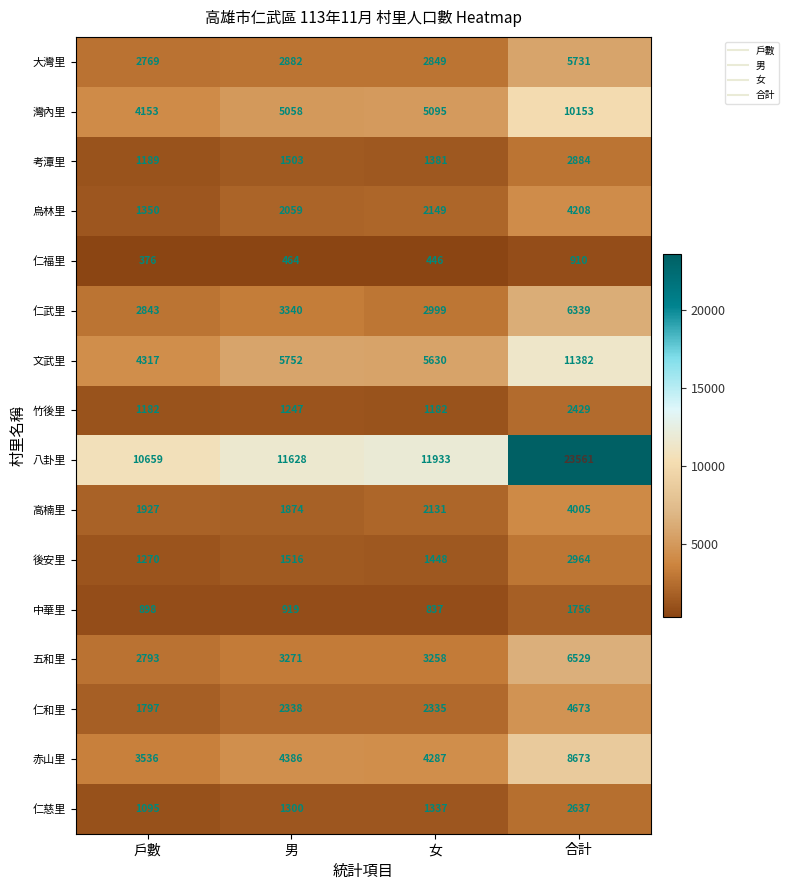

Rank the series at 女 from highest to lowest value.

八卦里, 文武里, 灣內里, 赤山里, 五和里, 仁武里, 大灣里, 仁和里, 烏林里, 高楠里, 後安里, 考潭里, 仁慈里, 竹後里, 中華里, 仁福里